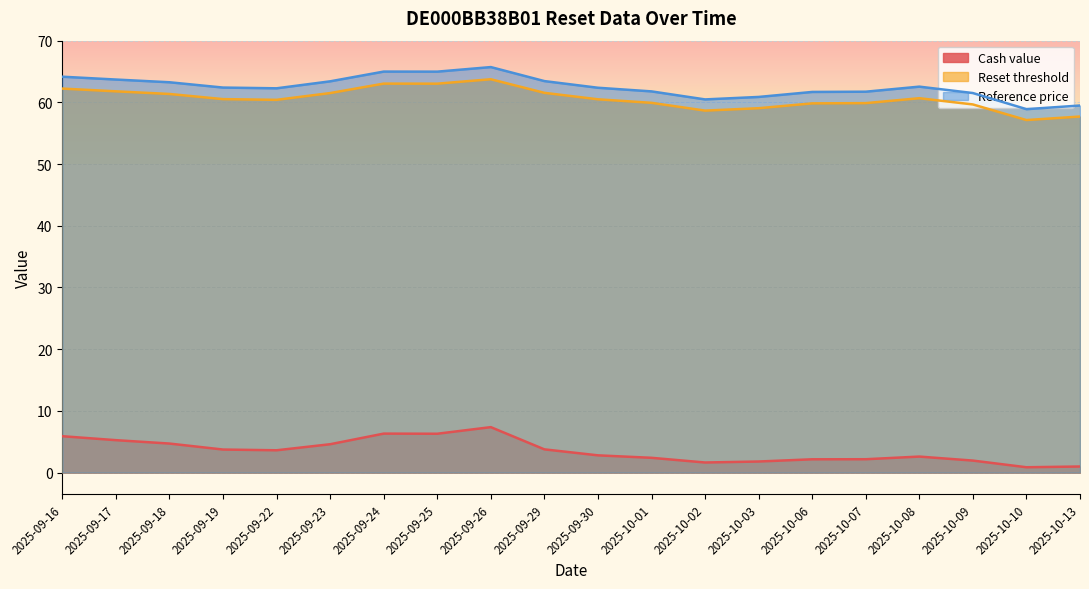

At which label does Cash value first exceed 3?

2025-09-16